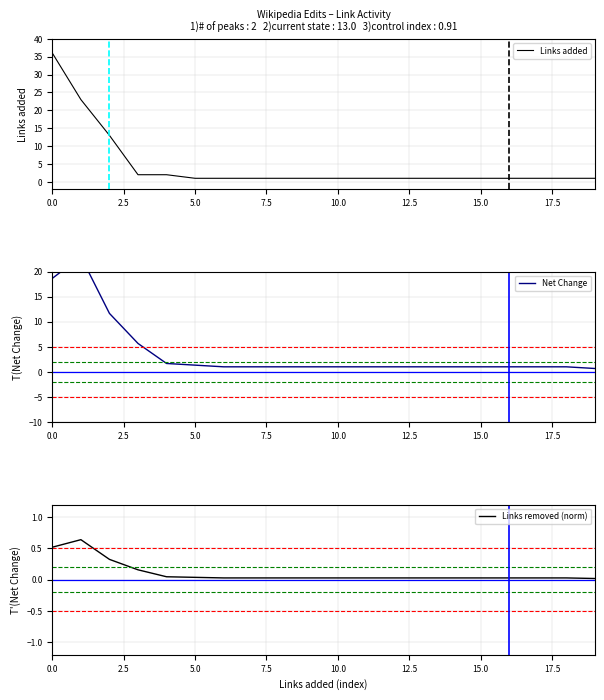

What position from the left is 15?

16